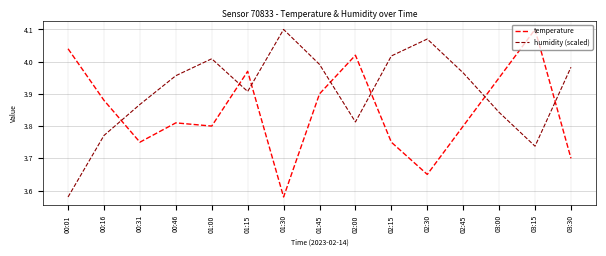

At which category is the sum across all series the highest?

01:45